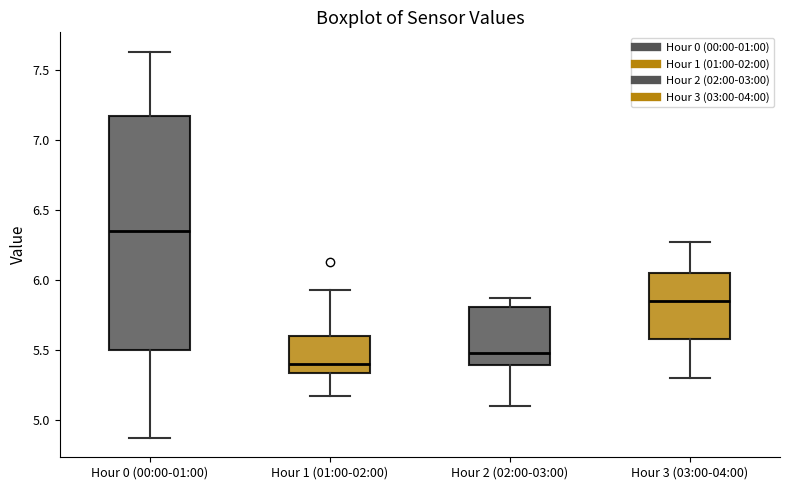

Reading left to right, read every box against the y-axis: the position of its median line, the range the box covers, and the ends of its whiskers. The values are not printed on the chart, so give them approximately, as read against the axis.

Hour 0 (00:00-01:00): median 6.35, box 5.50 to 7.15, whiskers 4.85 to 7.65
Hour 1 (01:00-02:00): median 5.40, box 5.35 to 5.60, whiskers 5.15 to 5.95
Hour 2 (02:00-03:00): median 5.50, box 5.40 to 5.80, whiskers 5.10 to 5.85
Hour 3 (03:00-04:00): median 5.85, box 5.60 to 6.05, whiskers 5.30 to 6.25